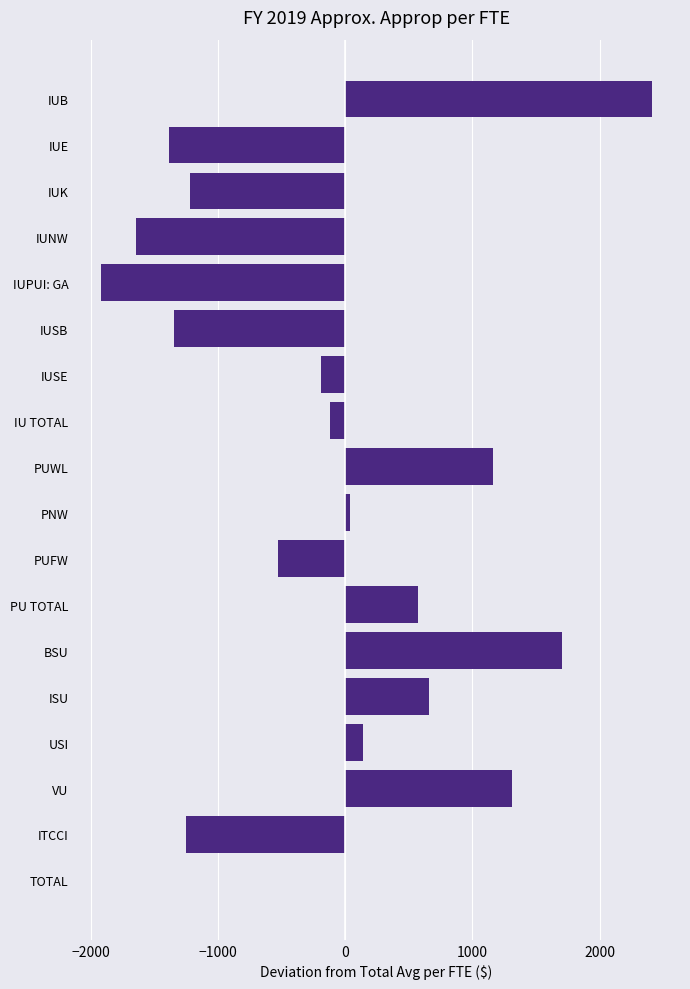

Reading top to bottom, transcribe all the data shown in this chart.

IUB=2416	IUE=-1381	IUK=-1217	IUNW=-1645	IUPUI: GA=-1921	IUSB=-1347	IUSE=-193	IU TOTAL=-116	PUWL=1163	PNW=42	PUFW=-529	PU TOTAL=571	BSU=1704	ISU=659	USI=137	VU=1313	ITCCI=-1252	TOTAL=0